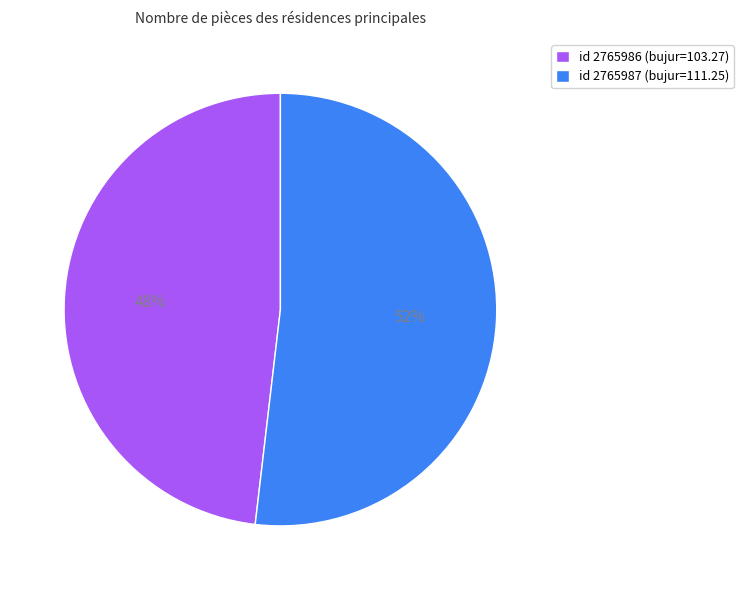

To the nearest percent, what is the difference between the largest and smallest slice percentages?

4%